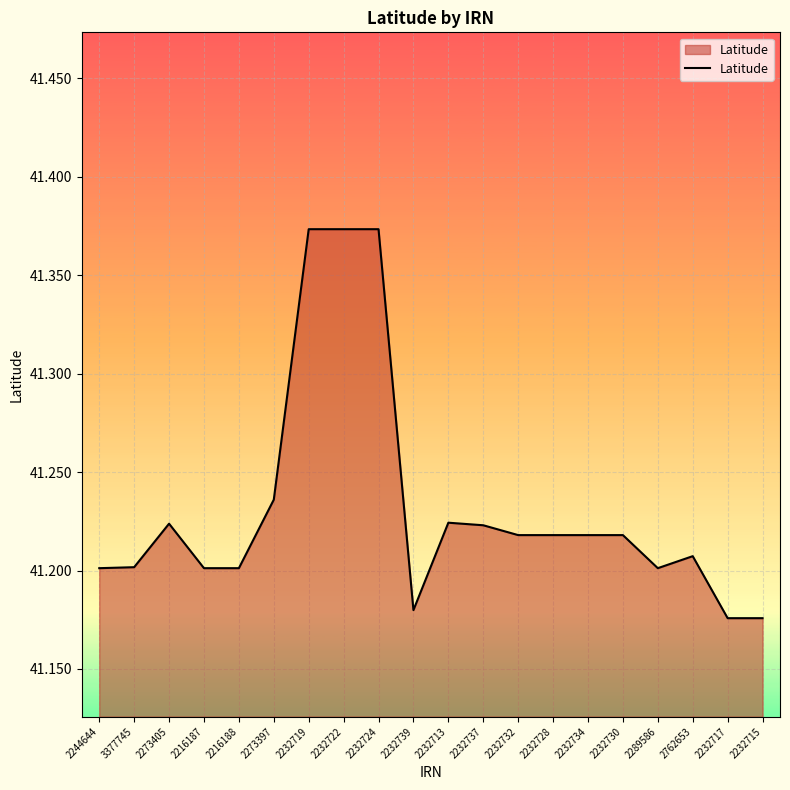

Approximately how many times larger is the value at 2232734 compared to 2232732?

1.0